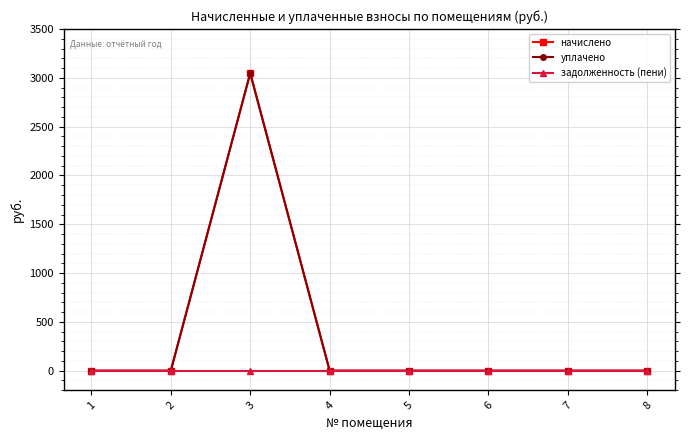

True or false: уплачено has more than 1 interior local peaks.

False